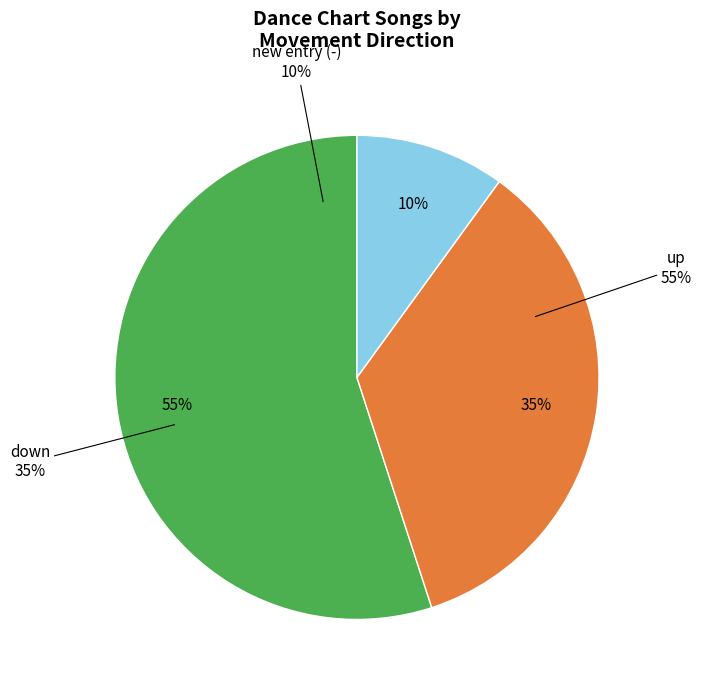

Which slice is the largest?

up